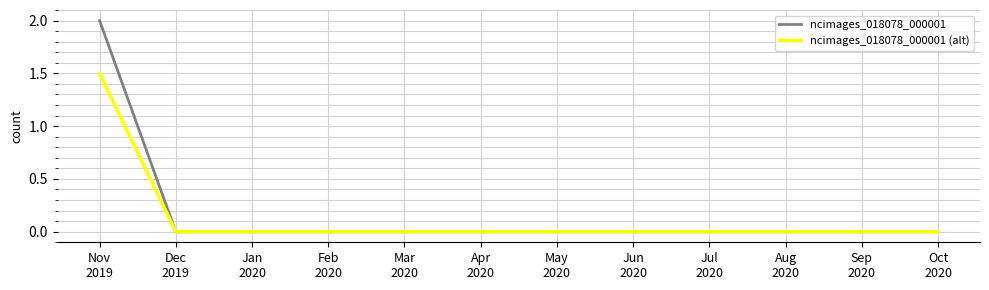

Reading right to left, list all the values displayed in this chart.

ncimages_018078_000001: 0.0	0.0	0.0	0.0	0.0	0.0	0.0	0.0	0.0	0.0	0.0	2.0
ncimages_018078_000001 (alt): 0.0	0.0	0.0	0.0	0.0	0.0	0.0	0.0	0.0	0.0	0.0	1.5